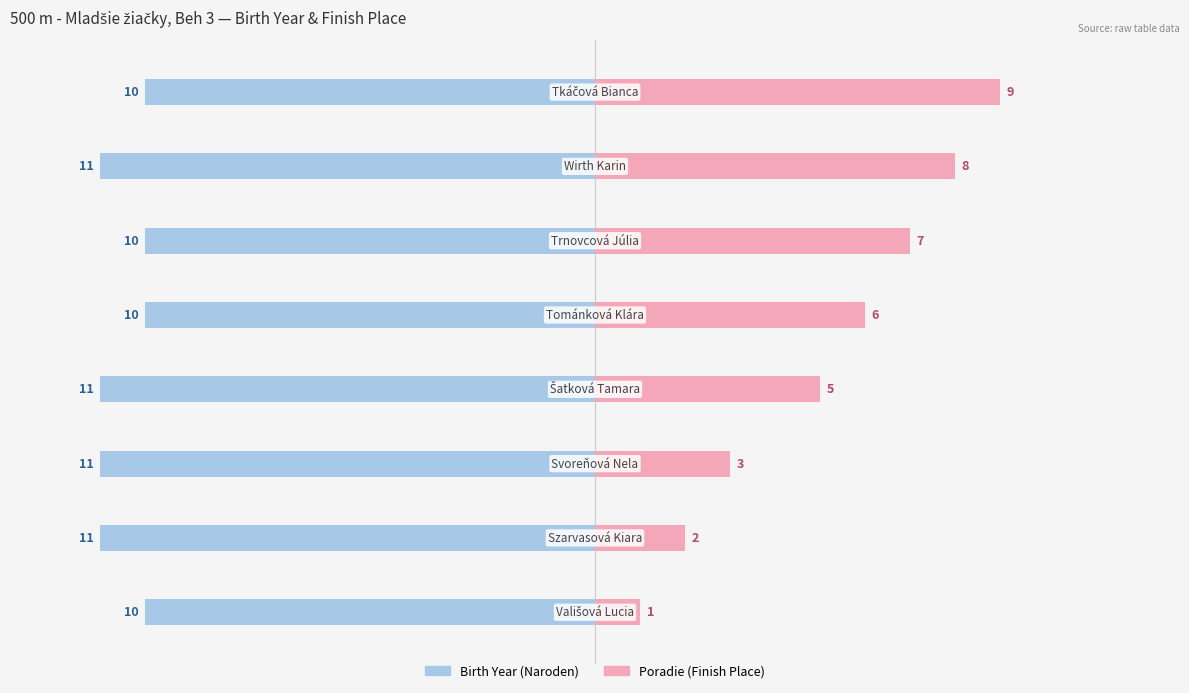

Which series changed the most between 4 and 5?

Poradie (Finish Place)